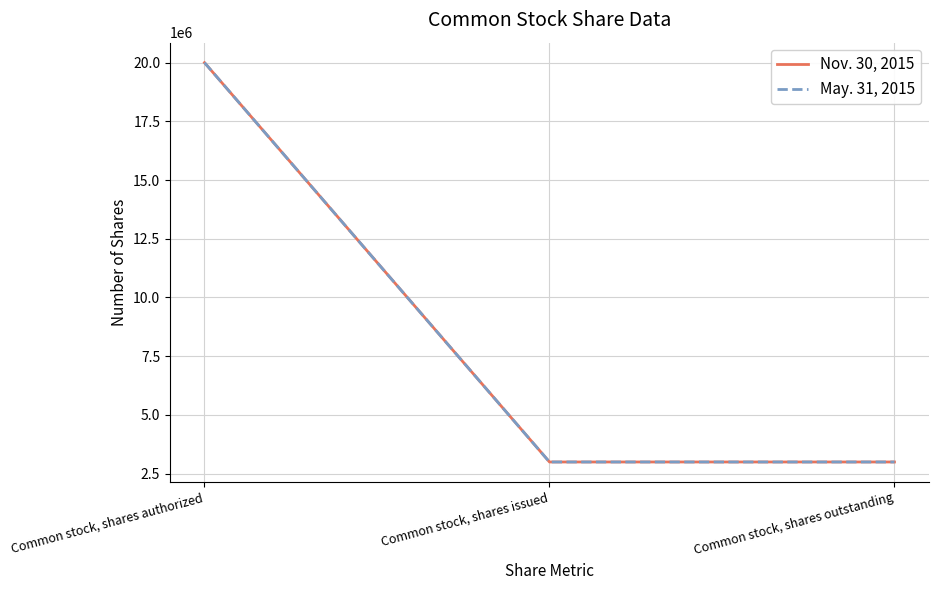

Does the chart display data point markers on the line(s)?

No